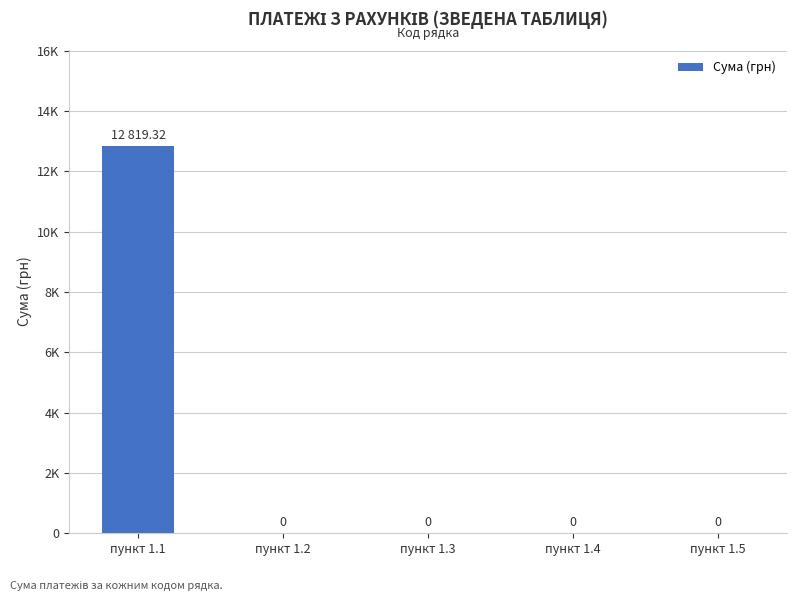

How many values are above zero?

1